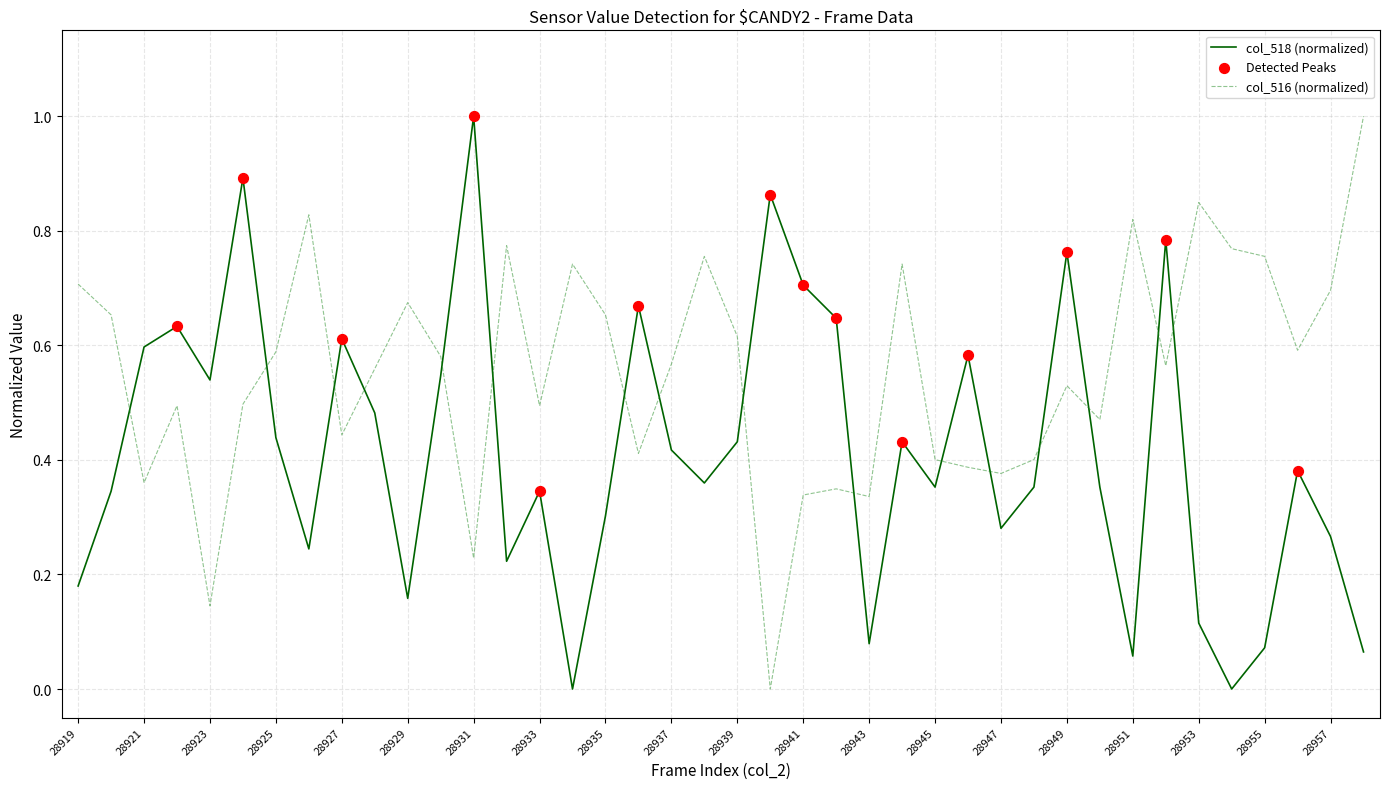

Which series has the largest total across all categories?

col_516 (normalized)